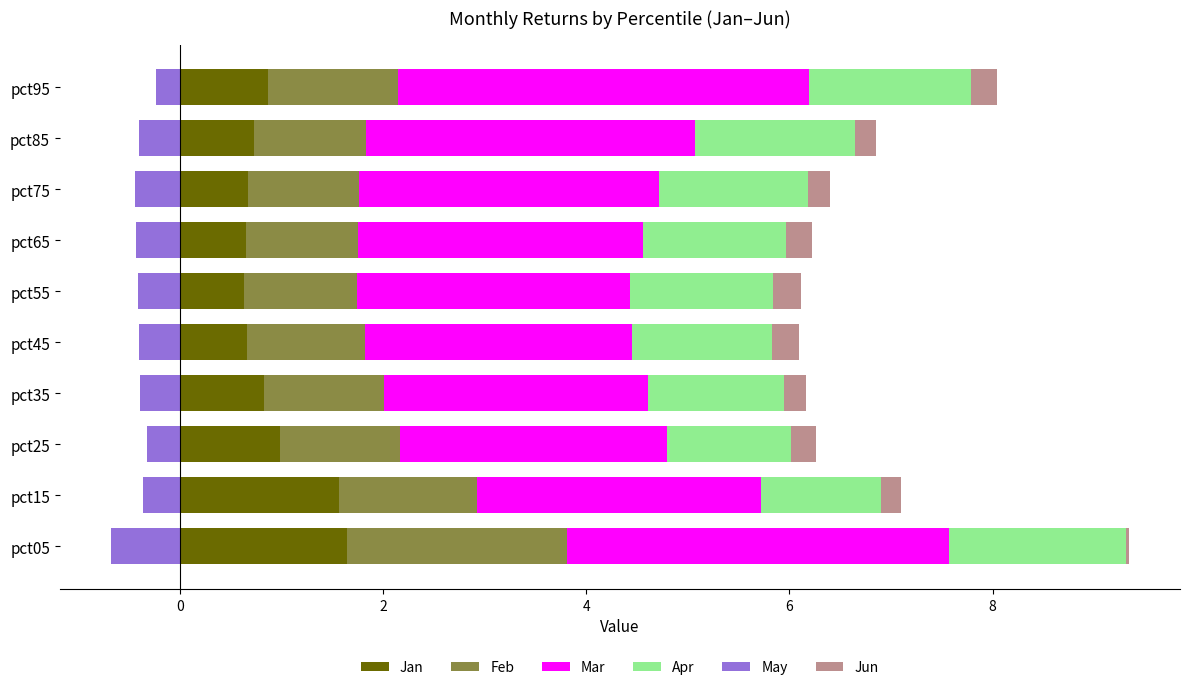

The Jan series shows 0.3 at pct35. True or false?

False